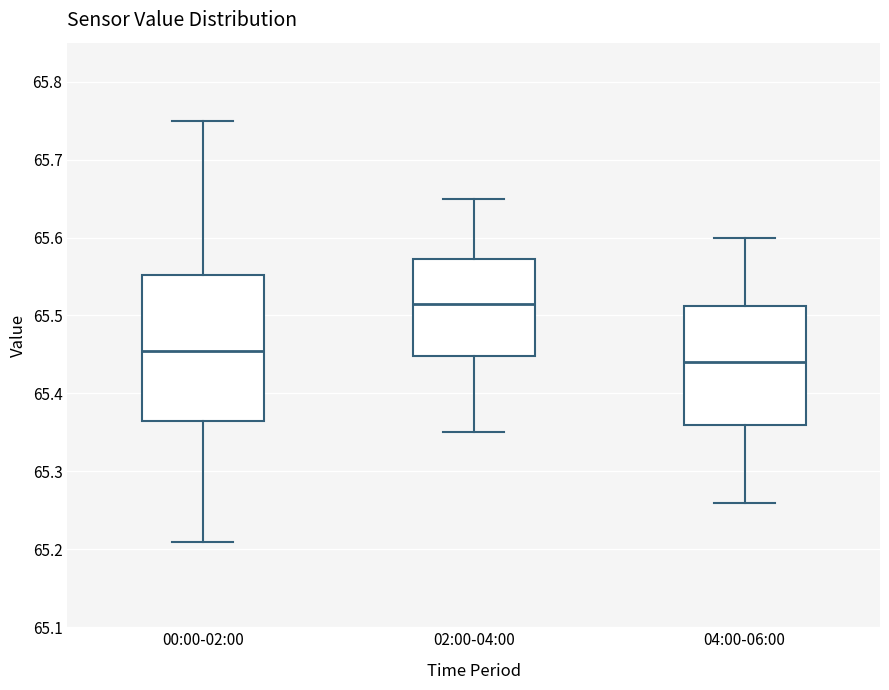

Where does the lower whisker of the box for 00:00-02:00 end on the y-axis? The values are not printed on the chart, so give them approximately, as read against the axis.

65.21